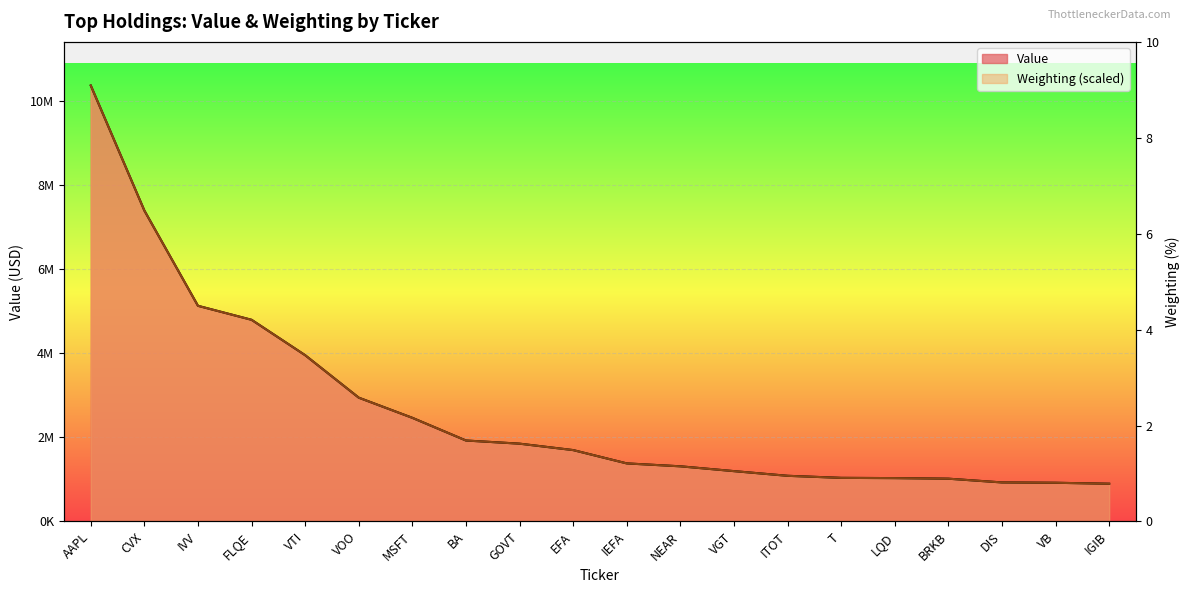

What is the minimum value for Value?

898000.0